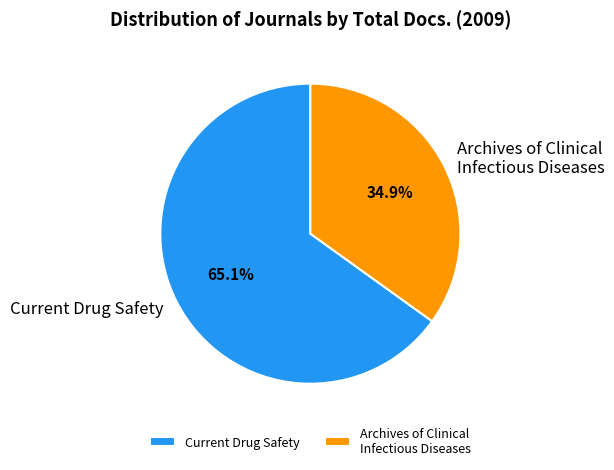

Which category accounts for the majority?

Current Drug Safety